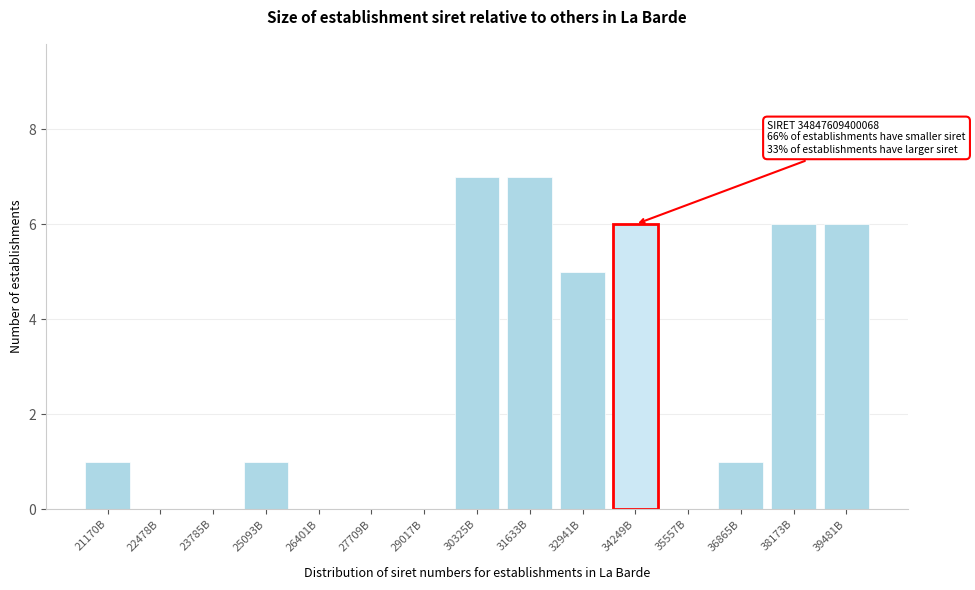

Reading right to left, what are all the values shown in this chart?

39481B=6	38173B=6	36865B=1	35557B=0	34249B=6	32941B=5	31633B=7	30325B=7	29017B=0	27709B=0	26401B=0	25093B=1	23785B=0	22478B=0	21170B=1